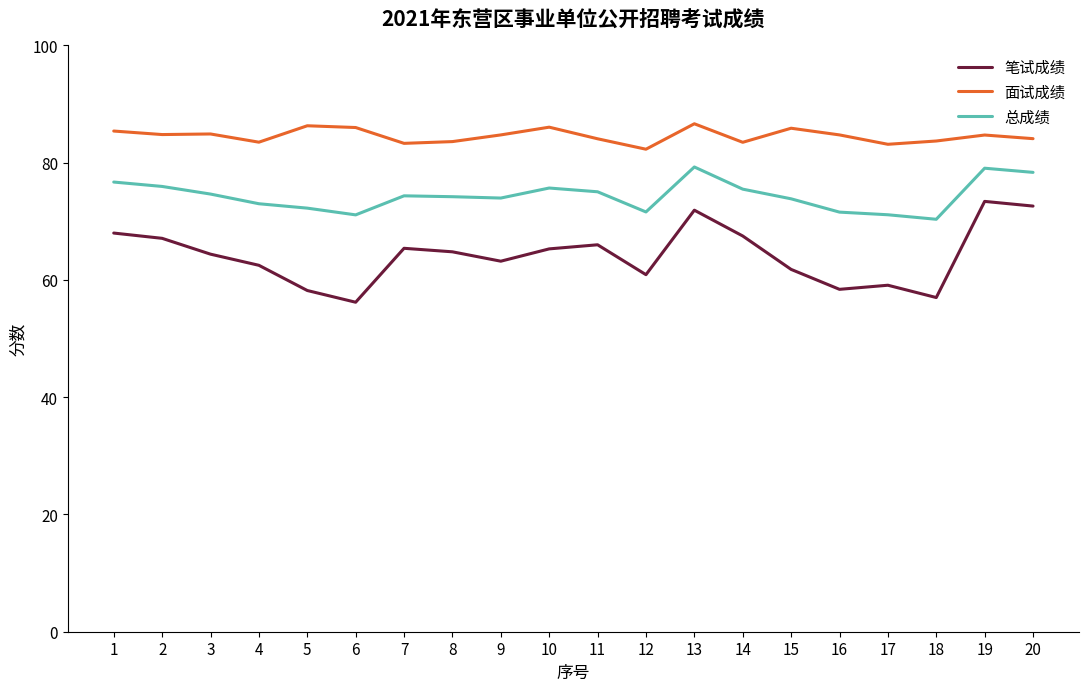

What is the maximum value for 总成绩?

79.3